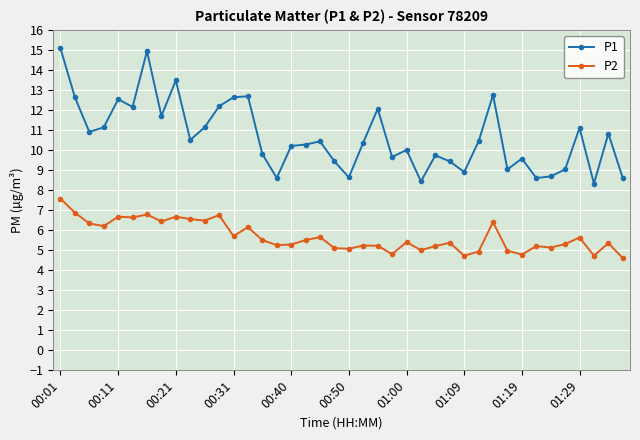

Which series has the widest spread of values?

P1